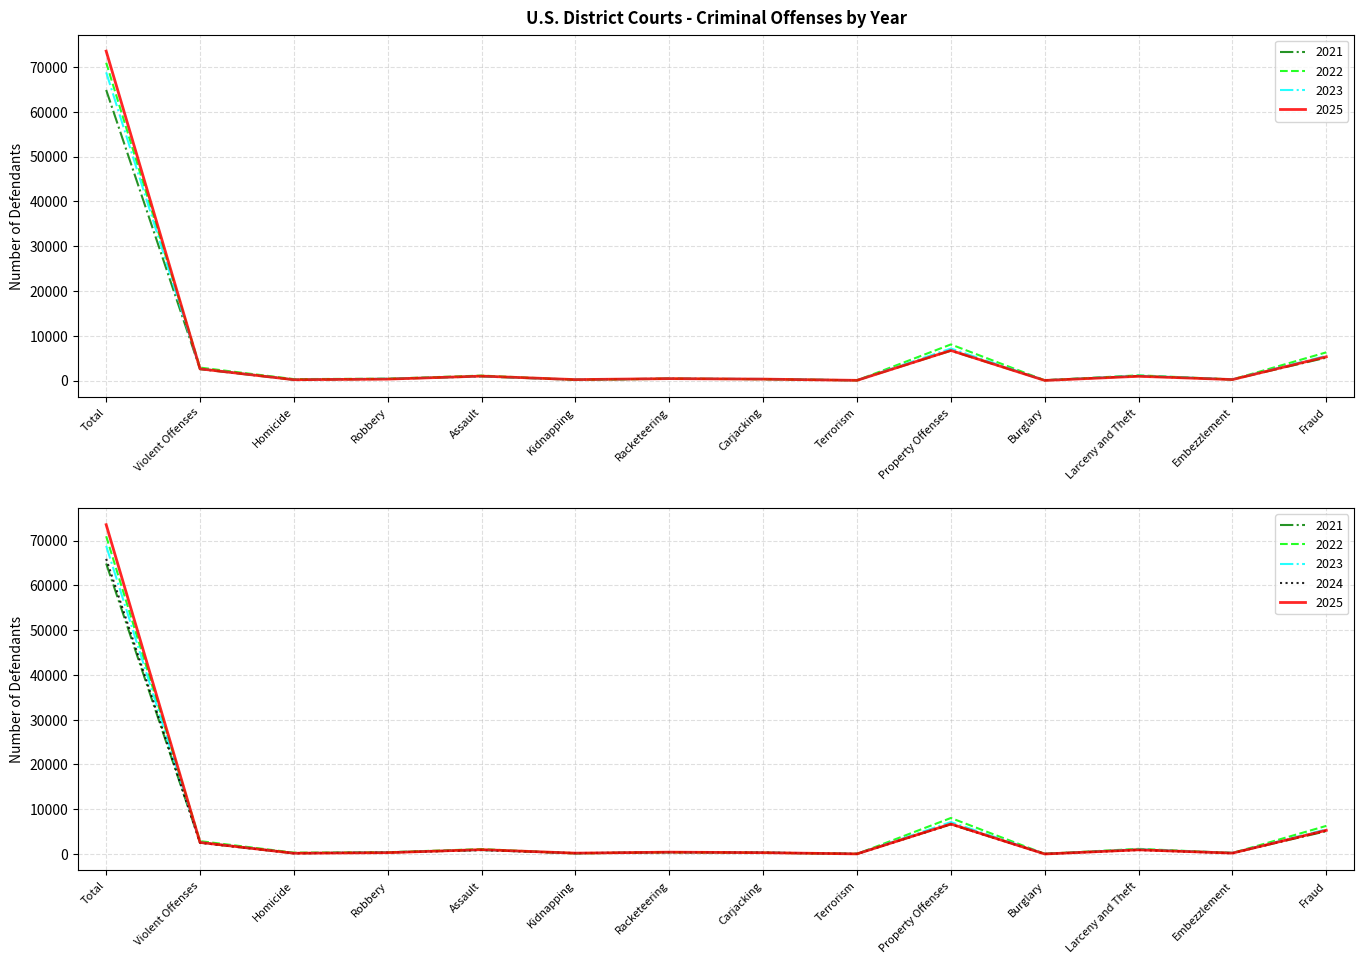

Count the number of categories in the chart.

14